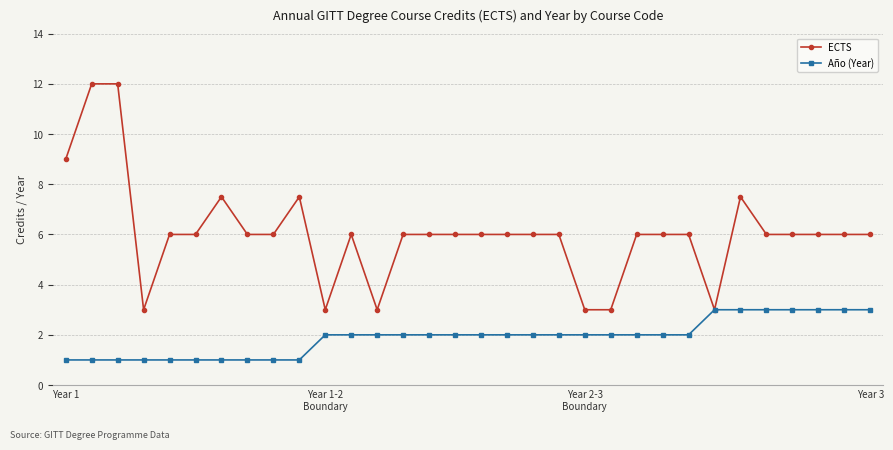

What is the difference between the maximum and second lowest values in the Año (Year) series?

2.0